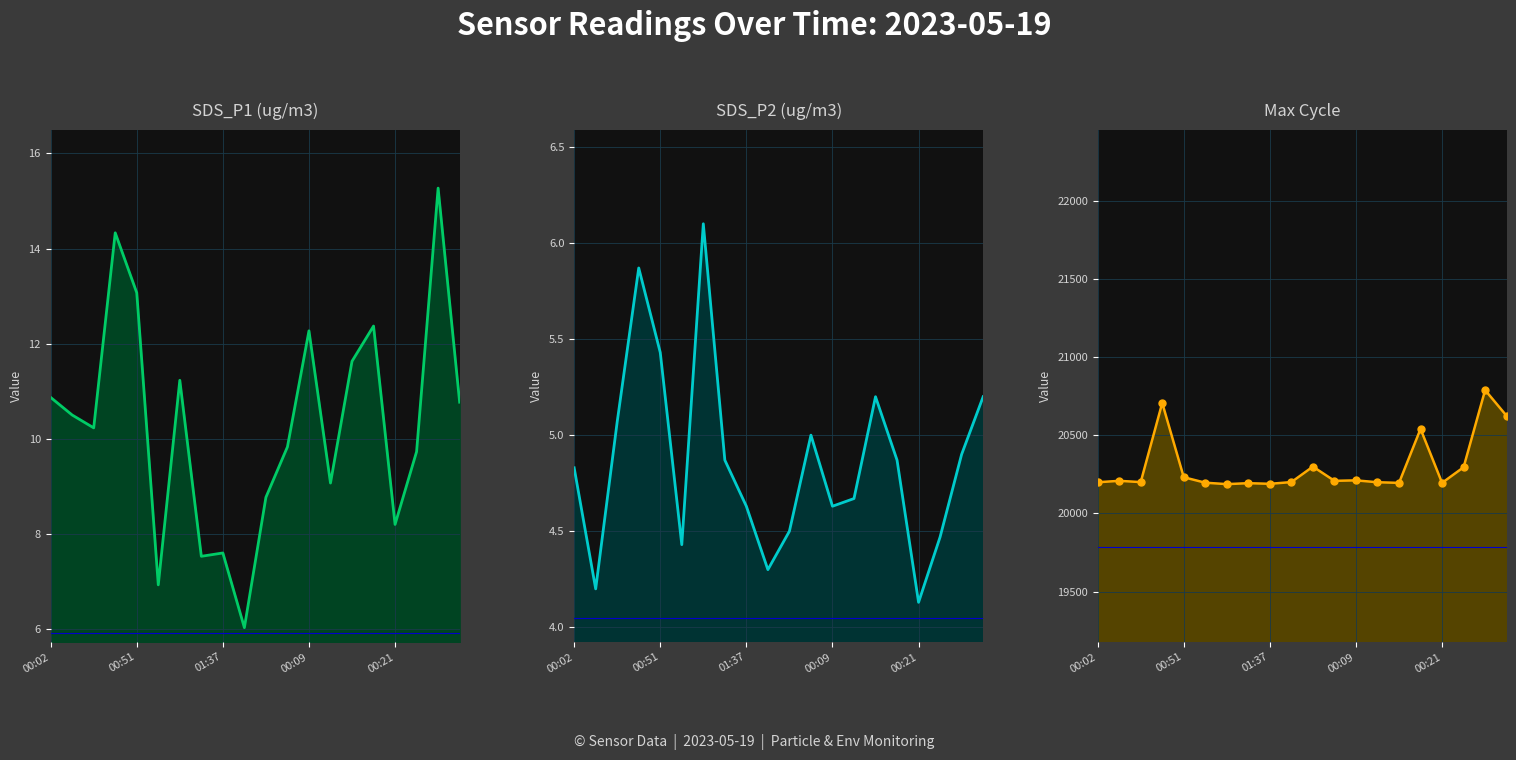

True or false: Max_cycle_line and SDS_P1_line intersect in this chart.

False